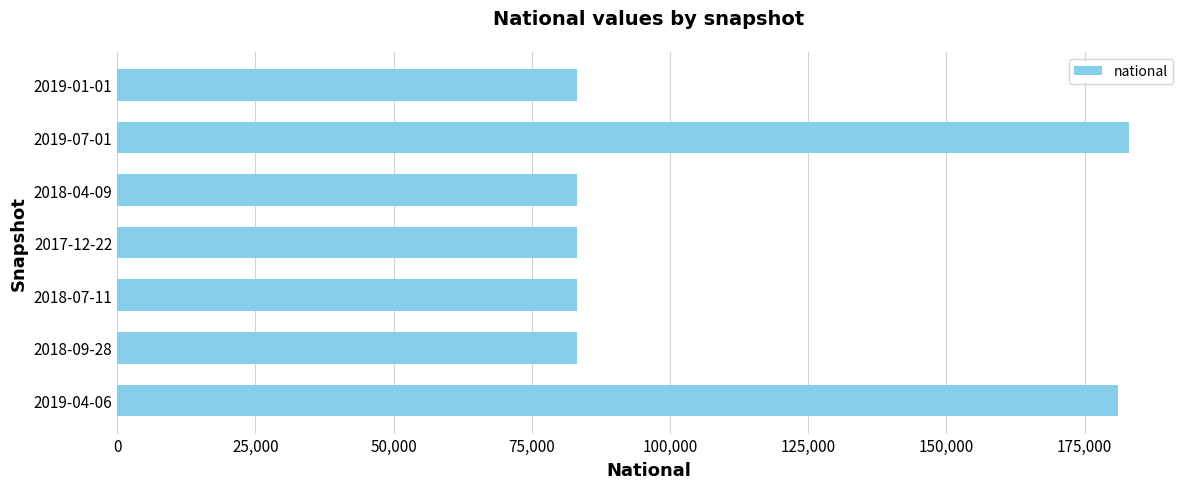

What is the maximum value shown in the chart?

183080